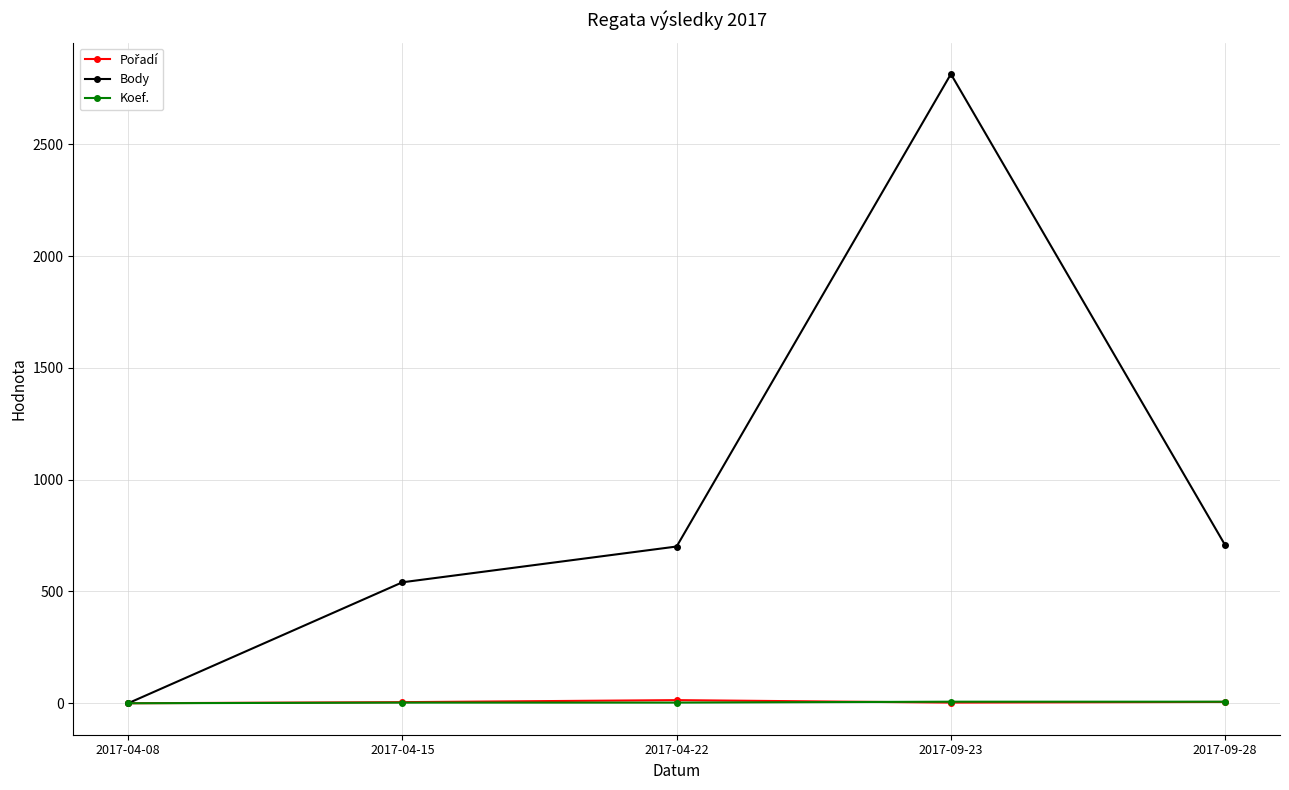

True or false: Body has more than 0 points higher than both neighbors.

True